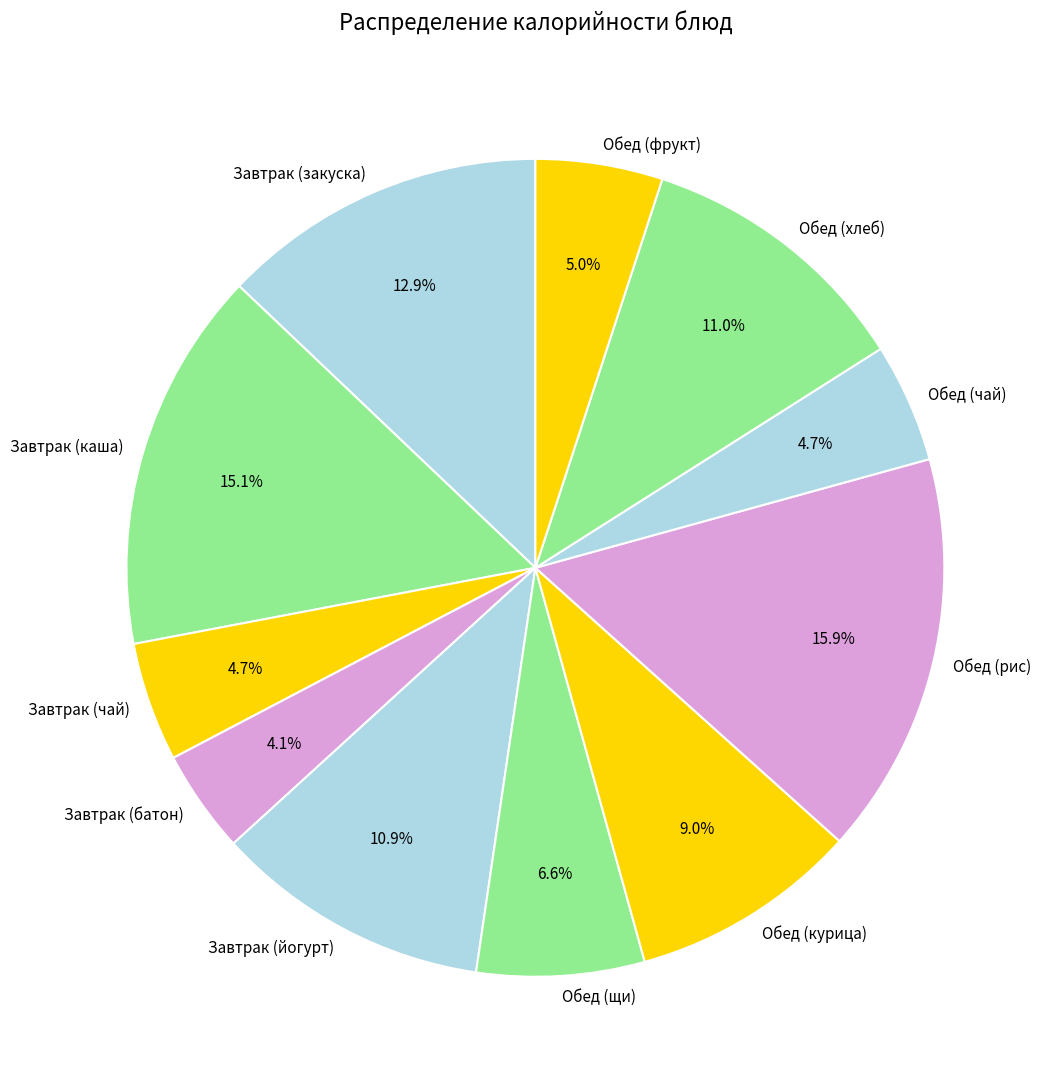

To the nearest percent, what portion does Обед (фрукт) represent?

5%